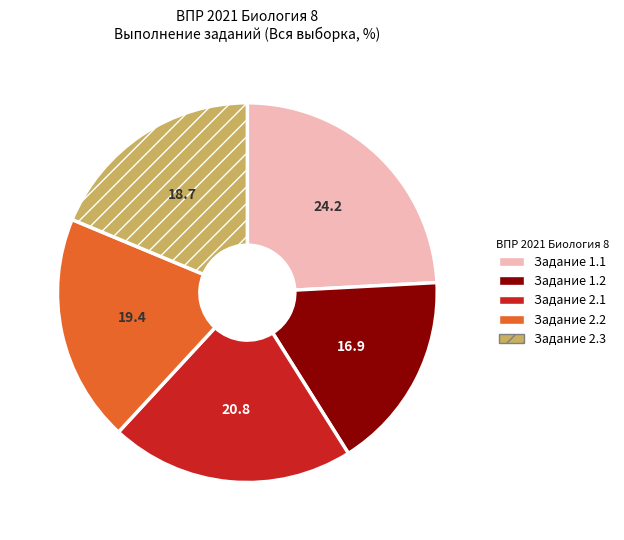

Does any single category account for the majority?

No